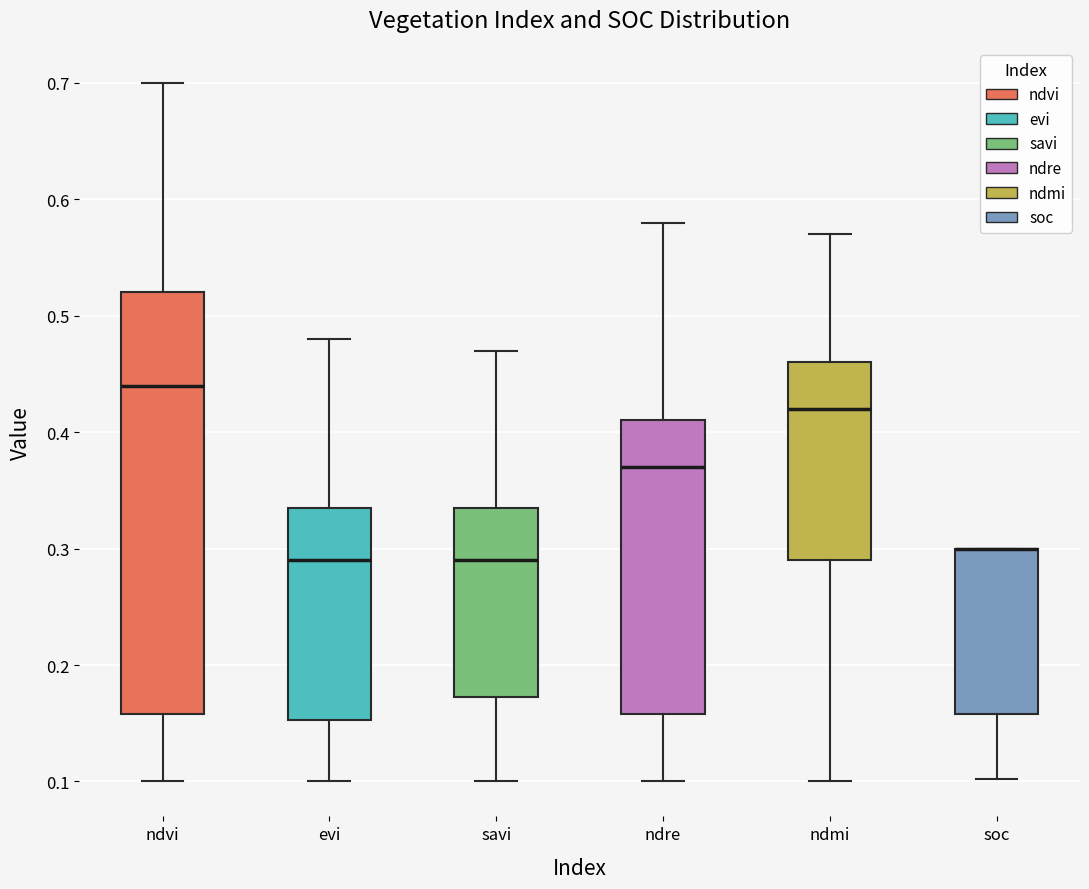

Where is the lower edge of the box for ndre on the y-axis? The values are not printed on the chart, so give them approximately, as read against the axis.

0.16